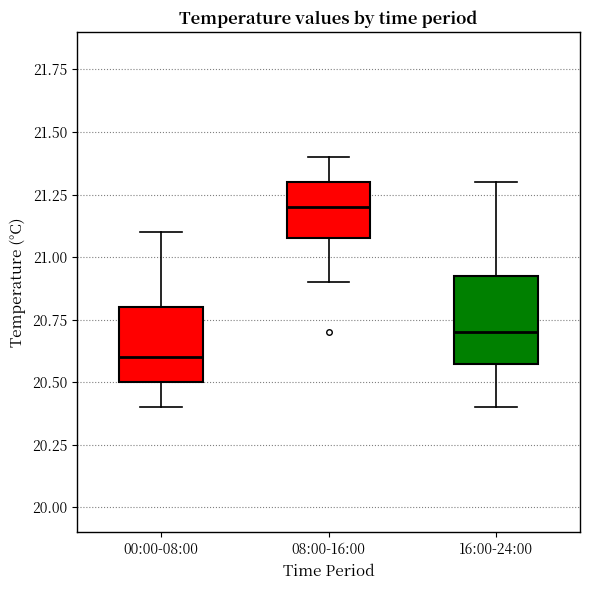

Which box has the highest median line?

08:00-16:00